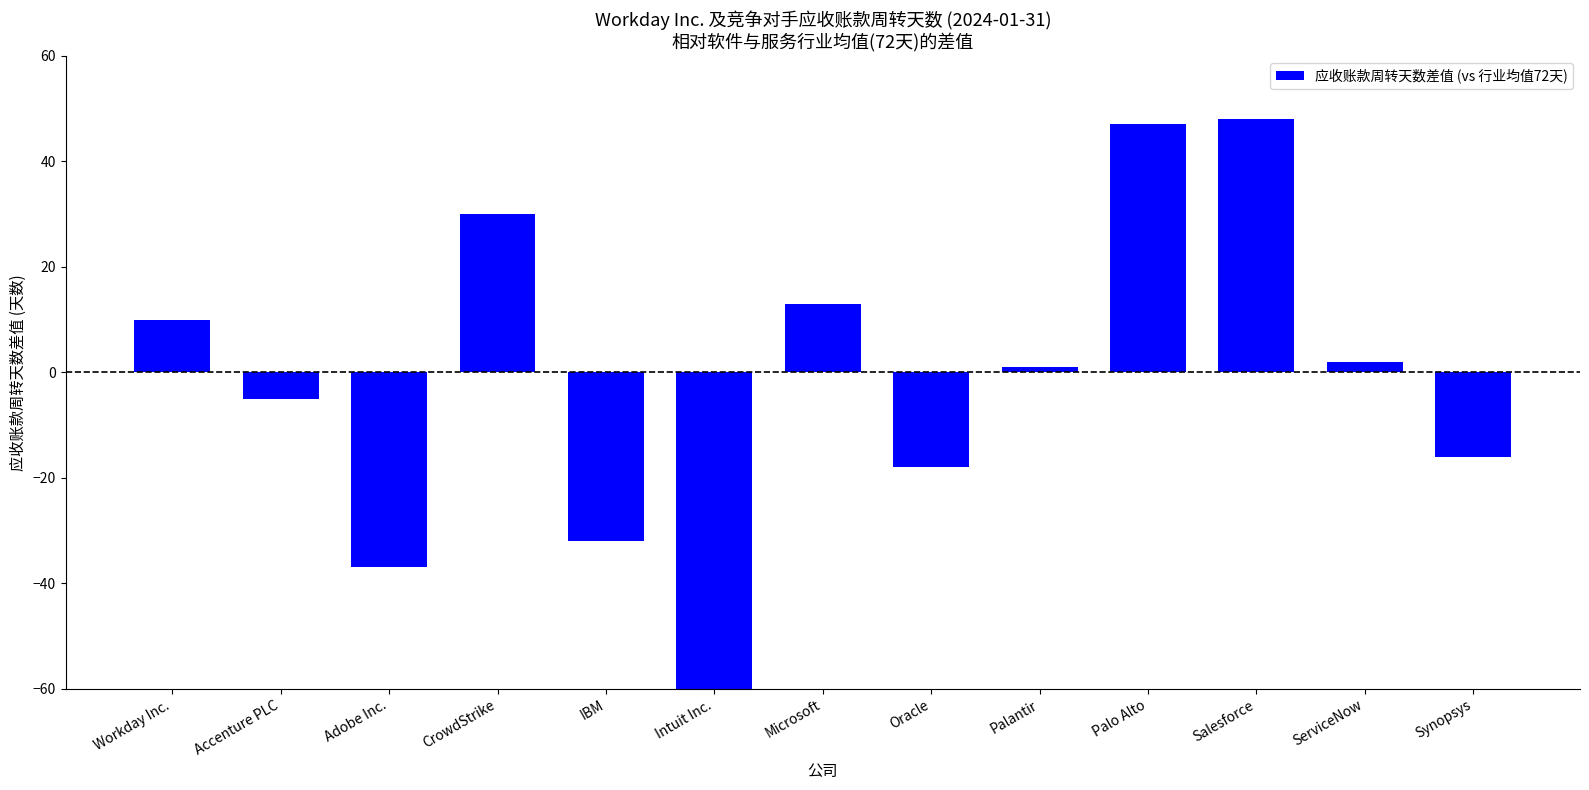

What is the approximate value at Oracle, to the nearest 10?

-20